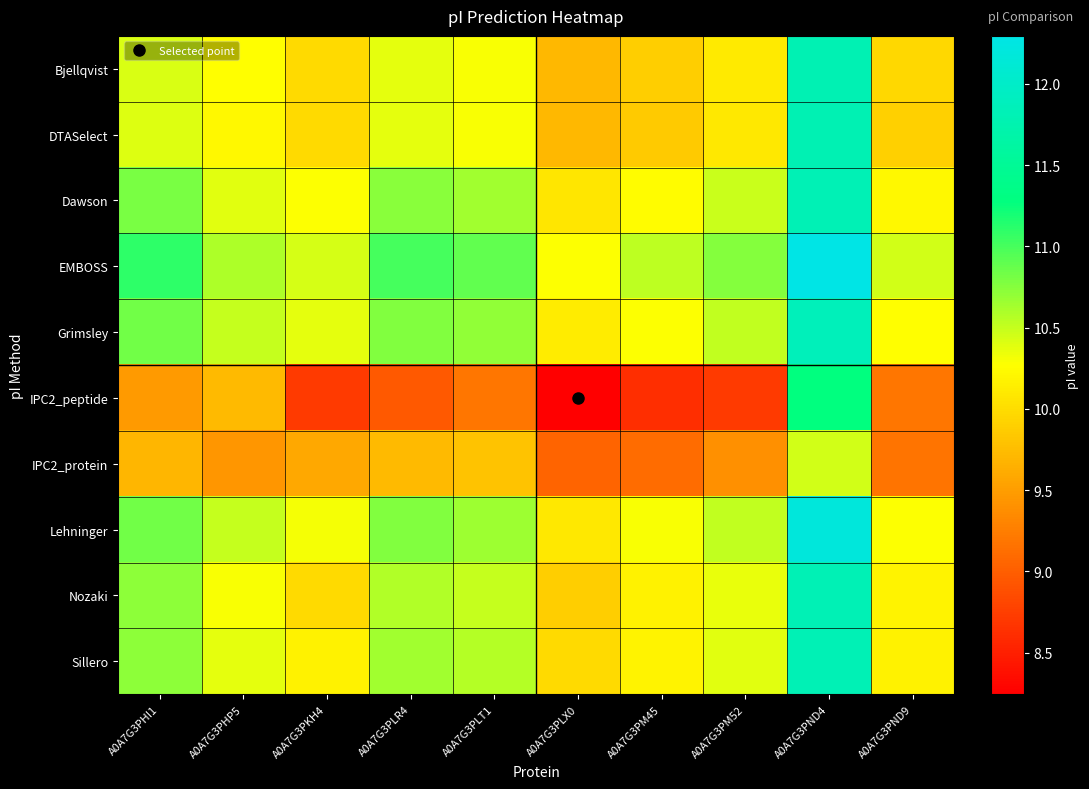

At which category is the sum across all series the highest?

A0A7G3PND4